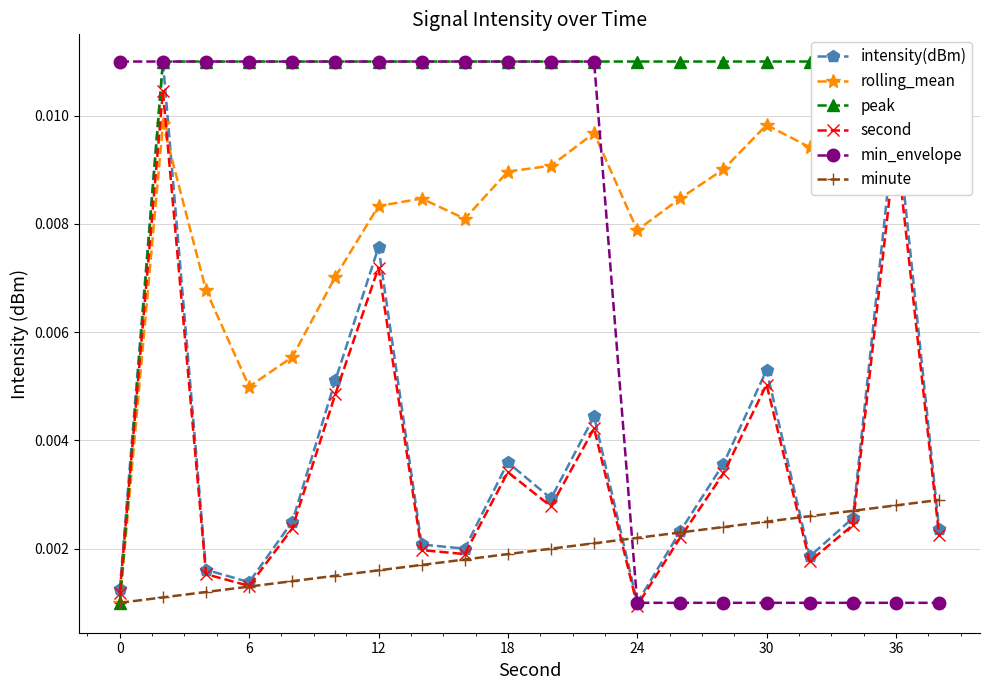

Does the chart have visible grid lines?

Yes